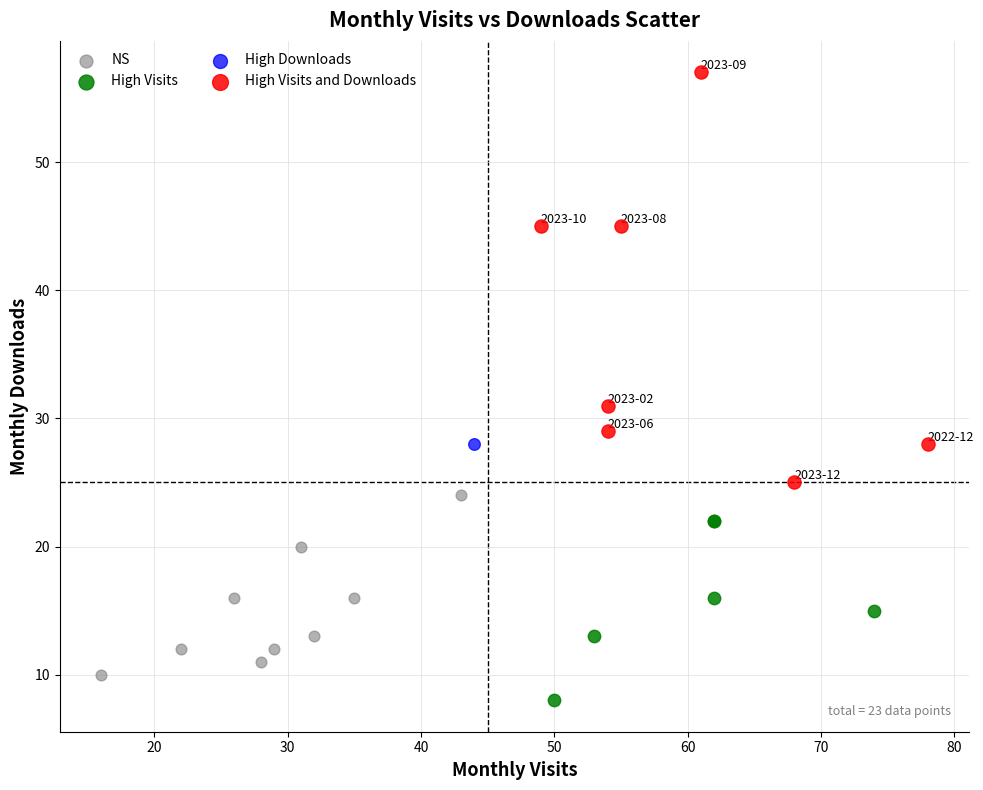

What are all the series names shown in the legend?

NS, High Visits, High Downloads, High Visits and Downloads